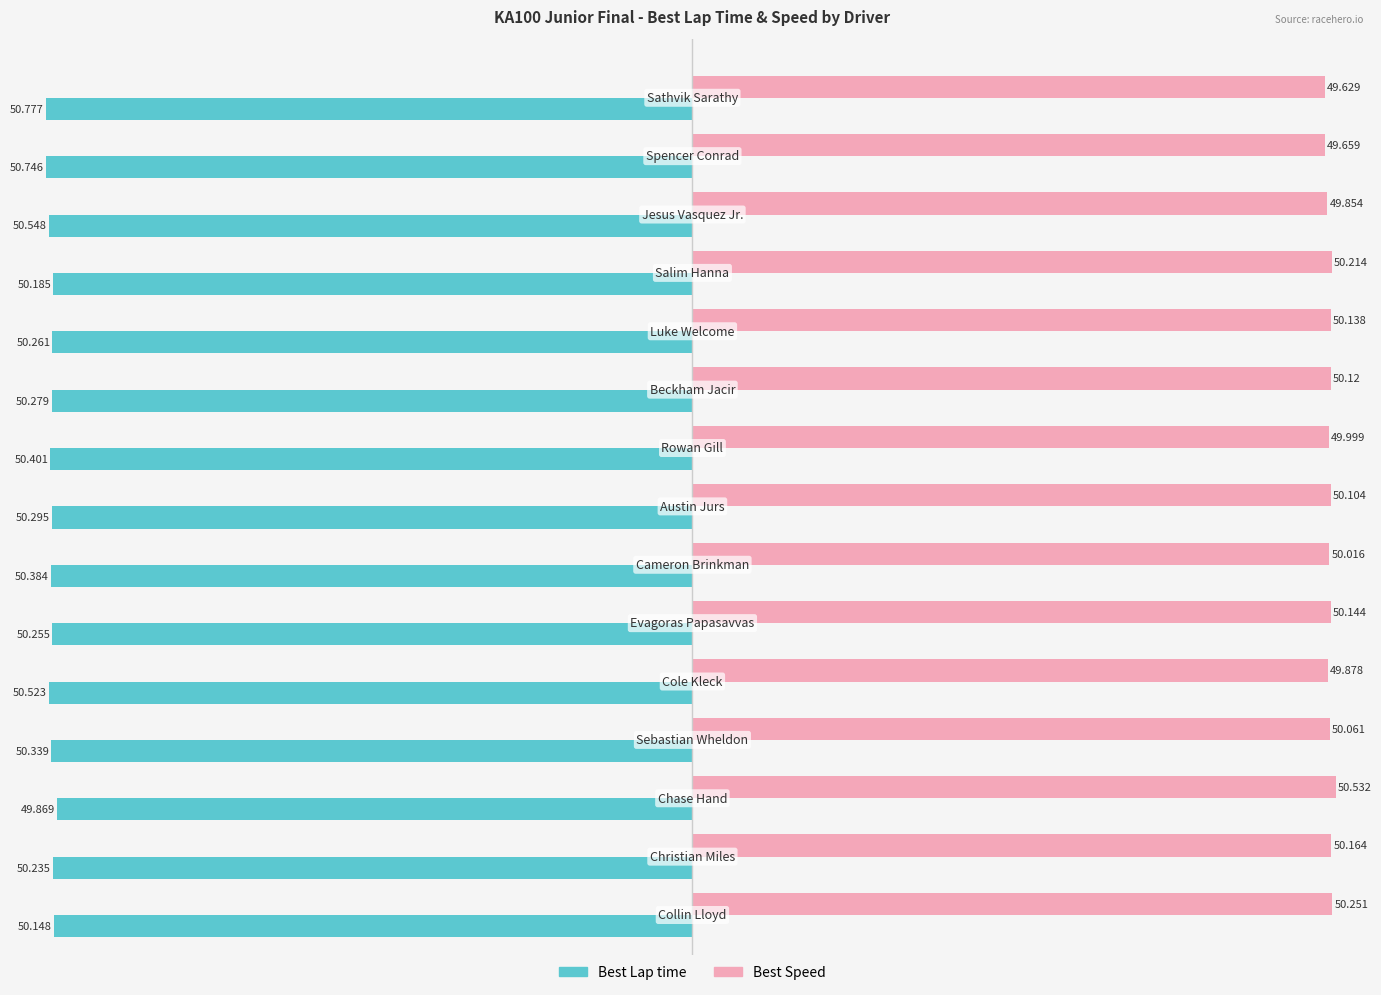

List the series in order of their overall mean, lowest first.

Best Lap time, Best Speed